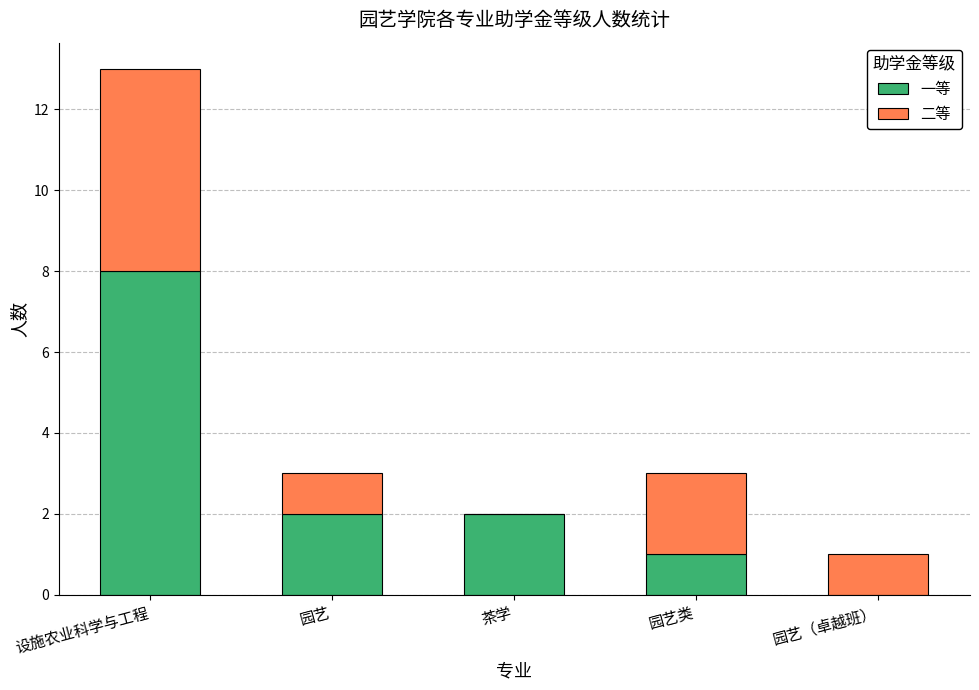

What is the sum of all 一等 values?

13